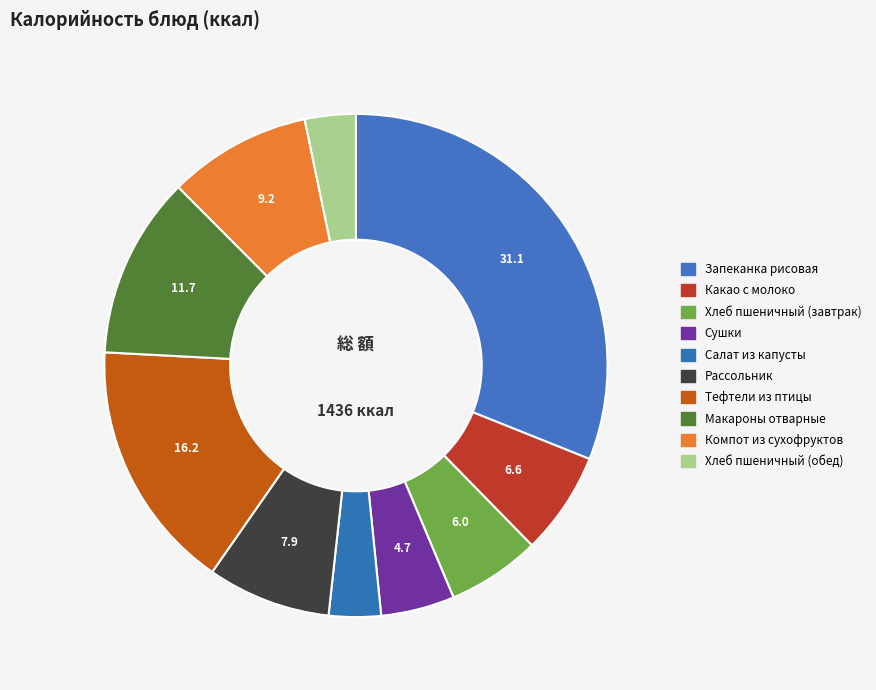

Rank the categories by value from highest to lowest.

Запеканка рисовая с творогом, Тефтели из мяса птицы, Макароны отварные, Компот из сухофруктов, Рассольник по-Ленинградски, Какао с молоко, Хлеб пшеничный (завтрак), Сушки, Салат из свежей капусты, Хлеб пшеничный (обед)